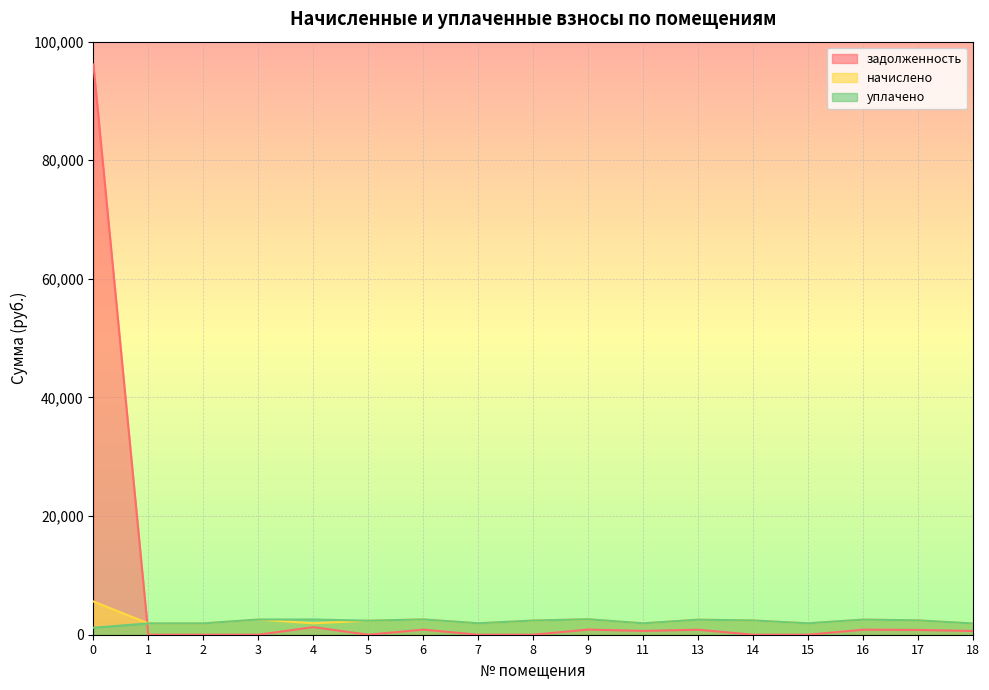

What is the average value of the начислено series?

2439.5